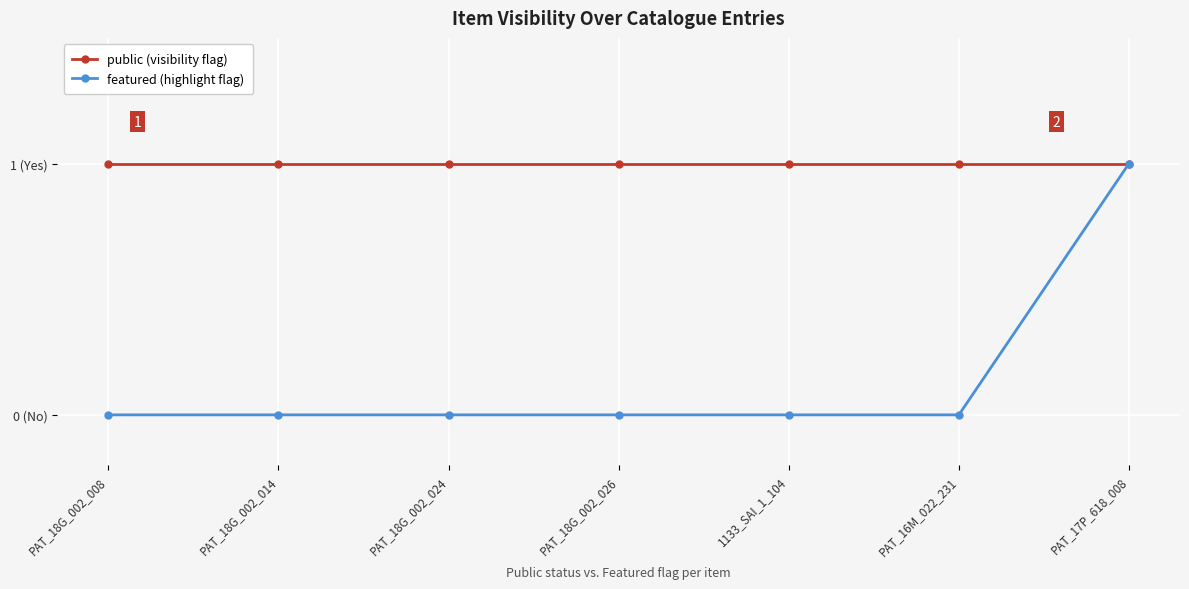

What are all the series names shown in the legend?

public (visibility flag), featured (highlight flag)